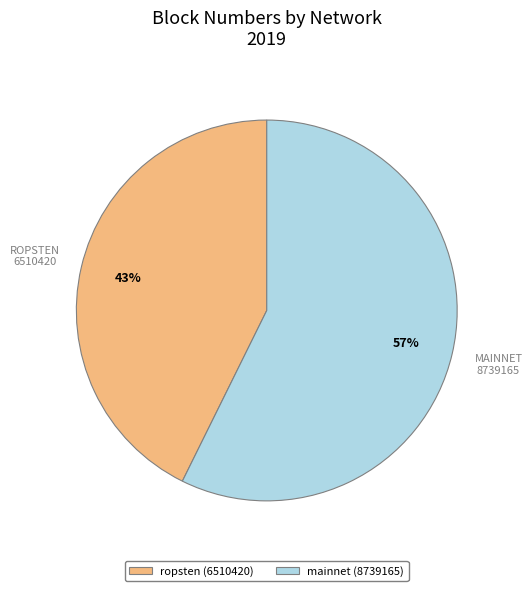

Approximately how many times larger is the value at mainnet (8739165) compared to ropsten (6510420)?

1.3